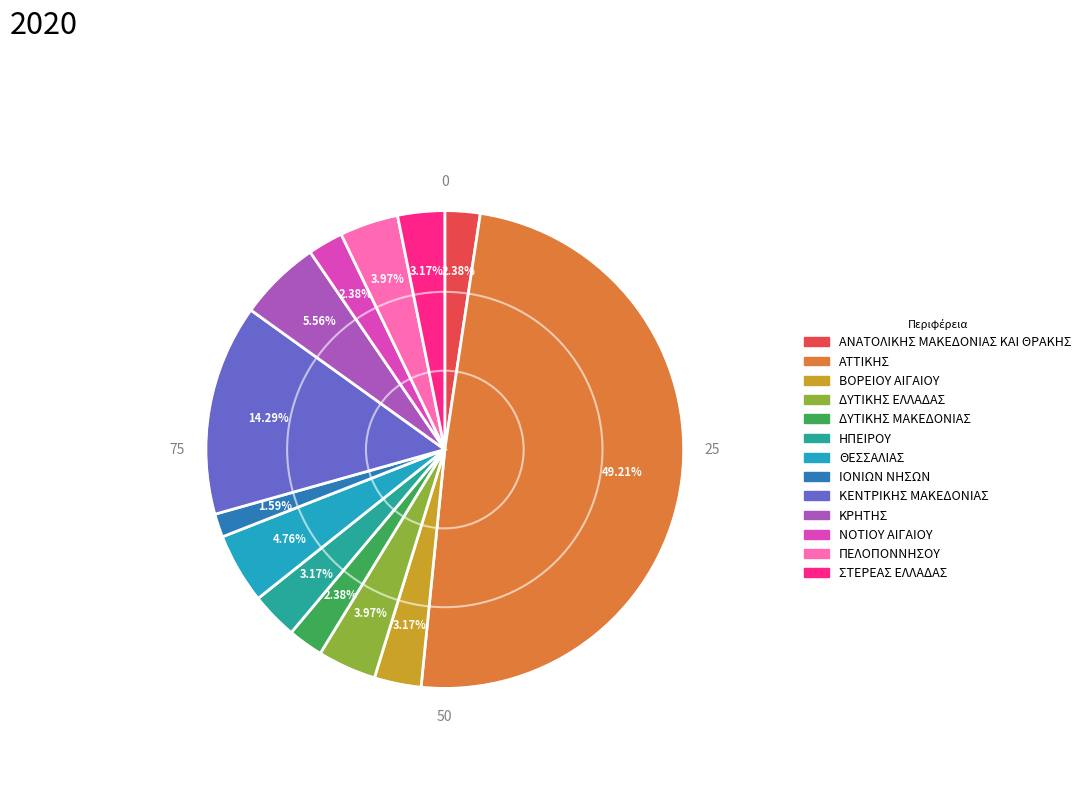

Which has a higher value, ΙΟΝΙΩΝ ΝΗΣΩΝ or ΔΥΤΙΚΗΣ ΜΑΚΕΔΟΝΙΑΣ?

ΔΥΤΙΚΗΣ ΜΑΚΕΔΟΝΙΑΣ